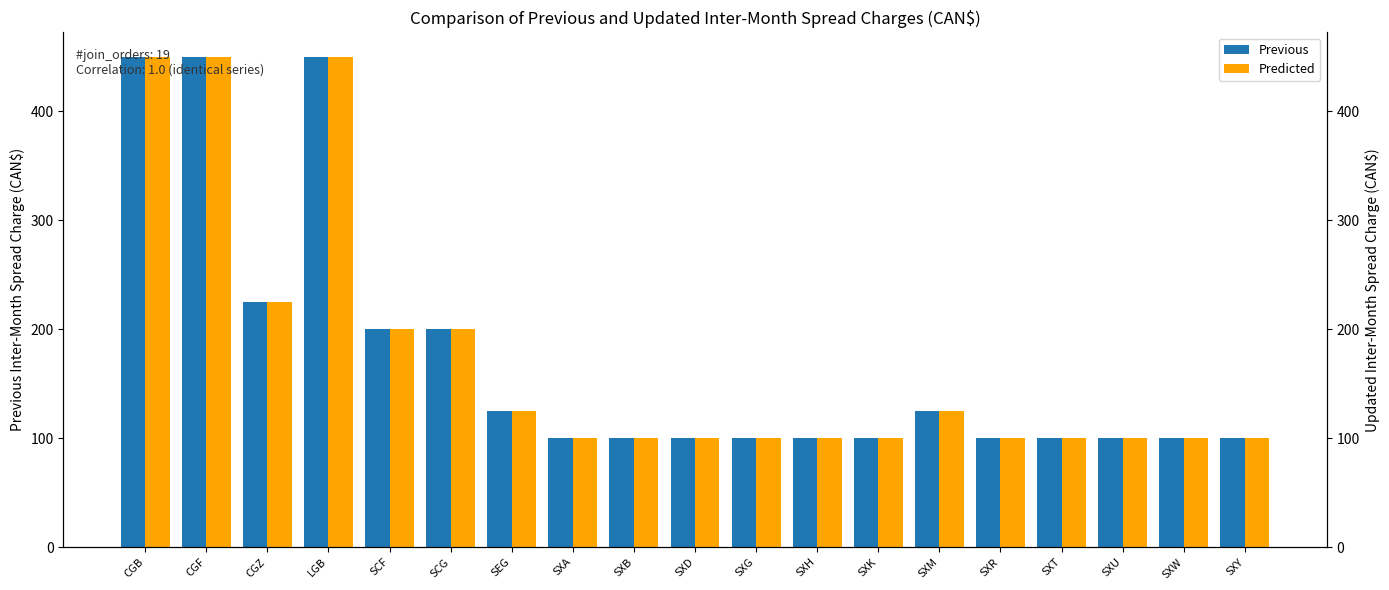

At which category is the sum across all series the highest?

CGB